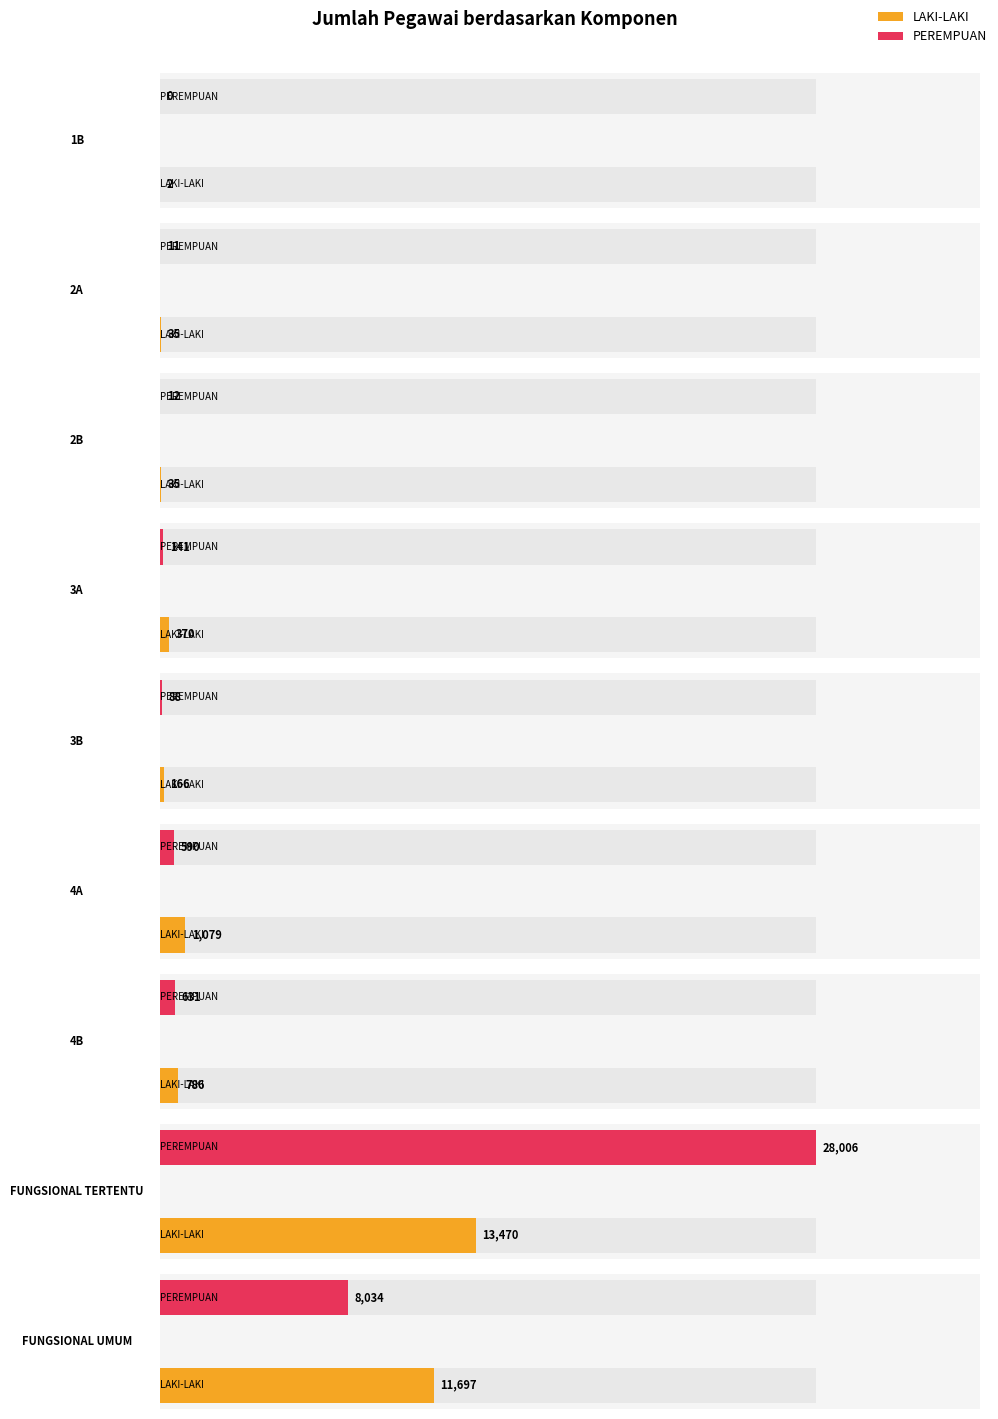

What is the total value across all series at 4B?

1417